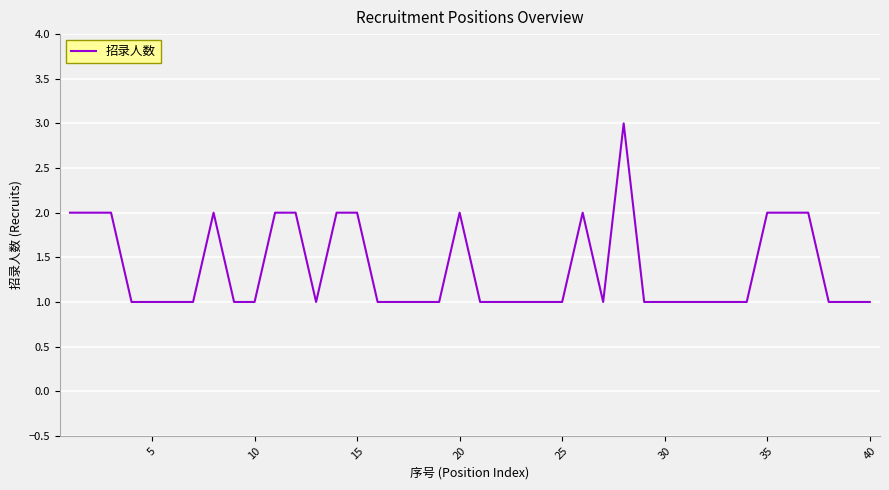

How many lines are shown in the chart?

1